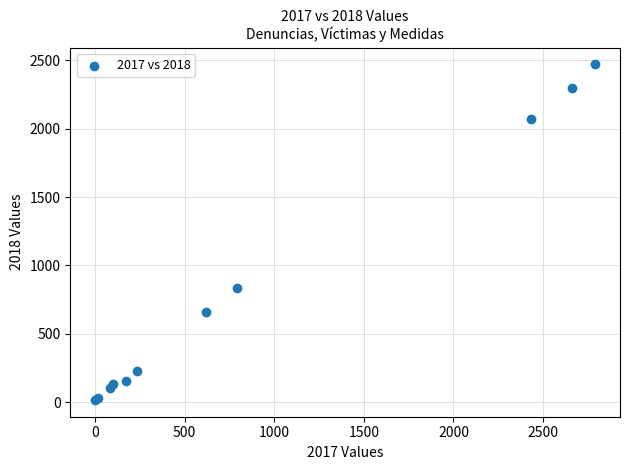

What Y value in the scatter plot is closest to 1243?

834